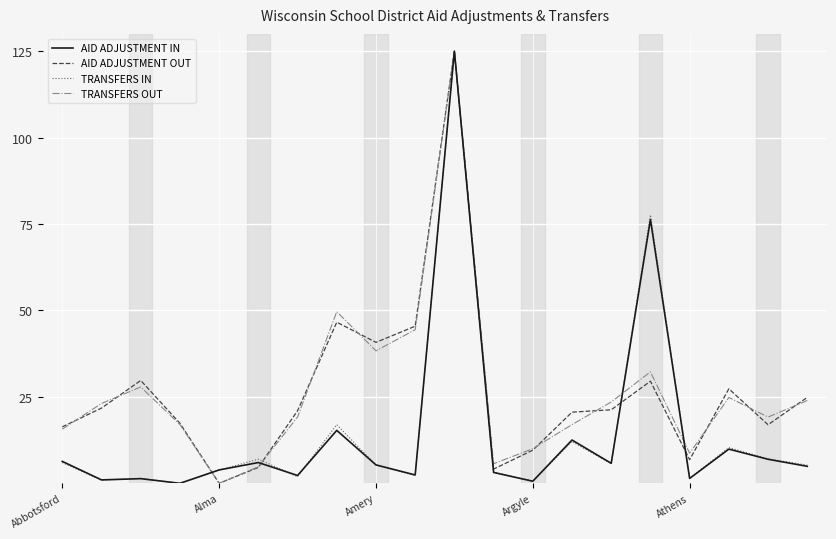

What are all the series names shown in the legend?

AID ADJUSTMENT IN, AID ADJUSTMENT OUT, TRANSFERS IN, TRANSFERS OUT